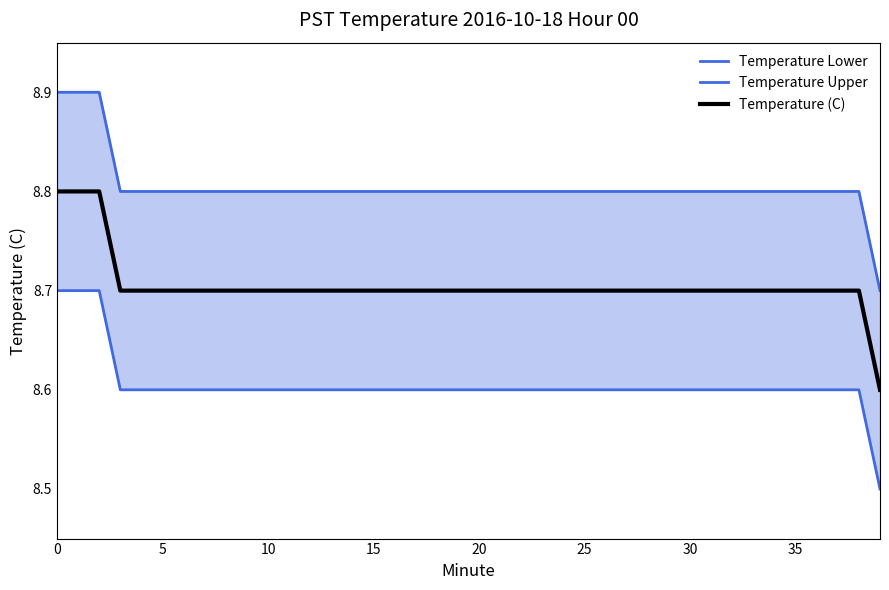

Which has a higher value, 35 or 15?

35